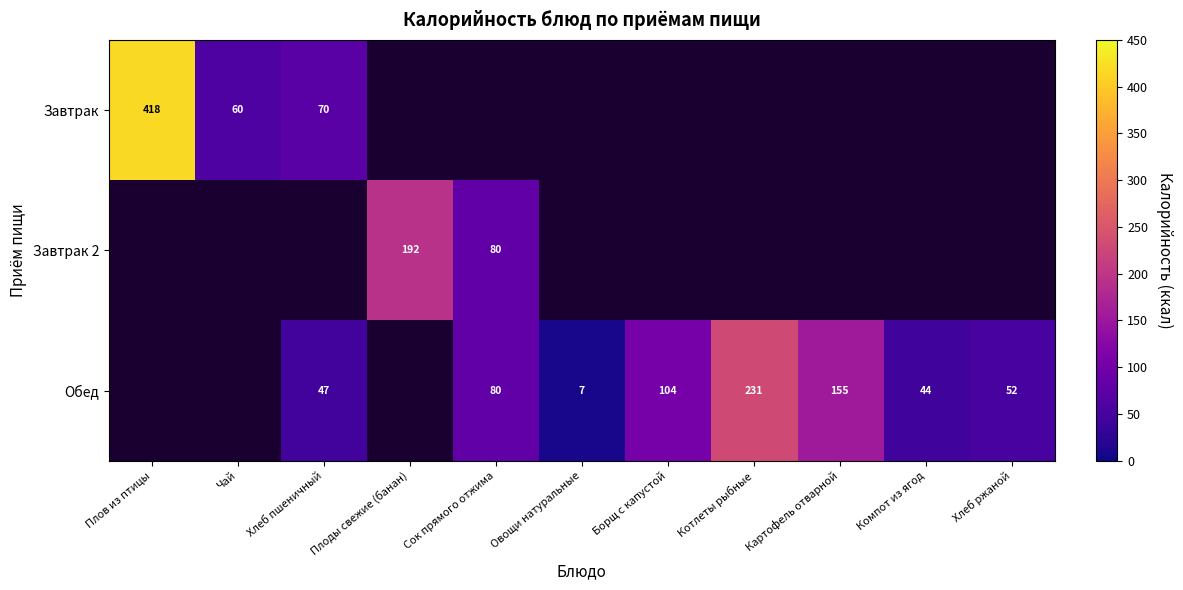

How many values in the Обед series are below 44?

1